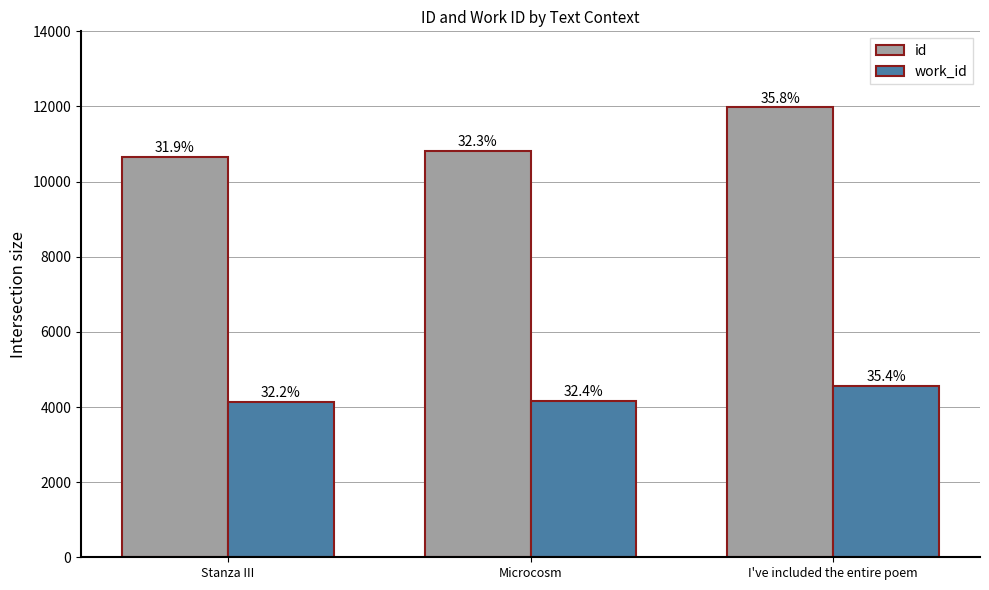

What are all the series names shown in the legend?

id, work_id